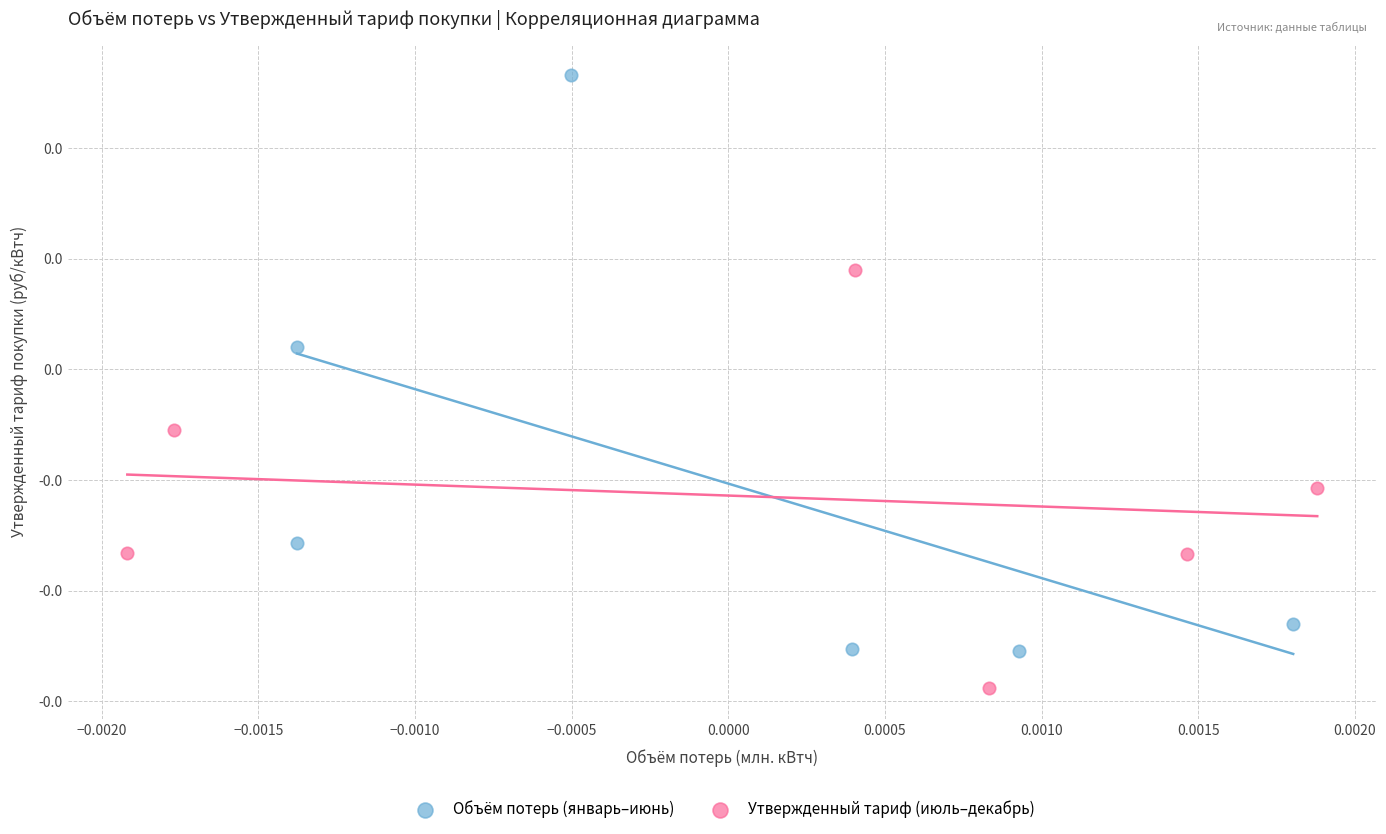

What are all the series names shown in the legend?

Объём потерь (январь–июнь), Утвержденный тариф (июль–декабрь)